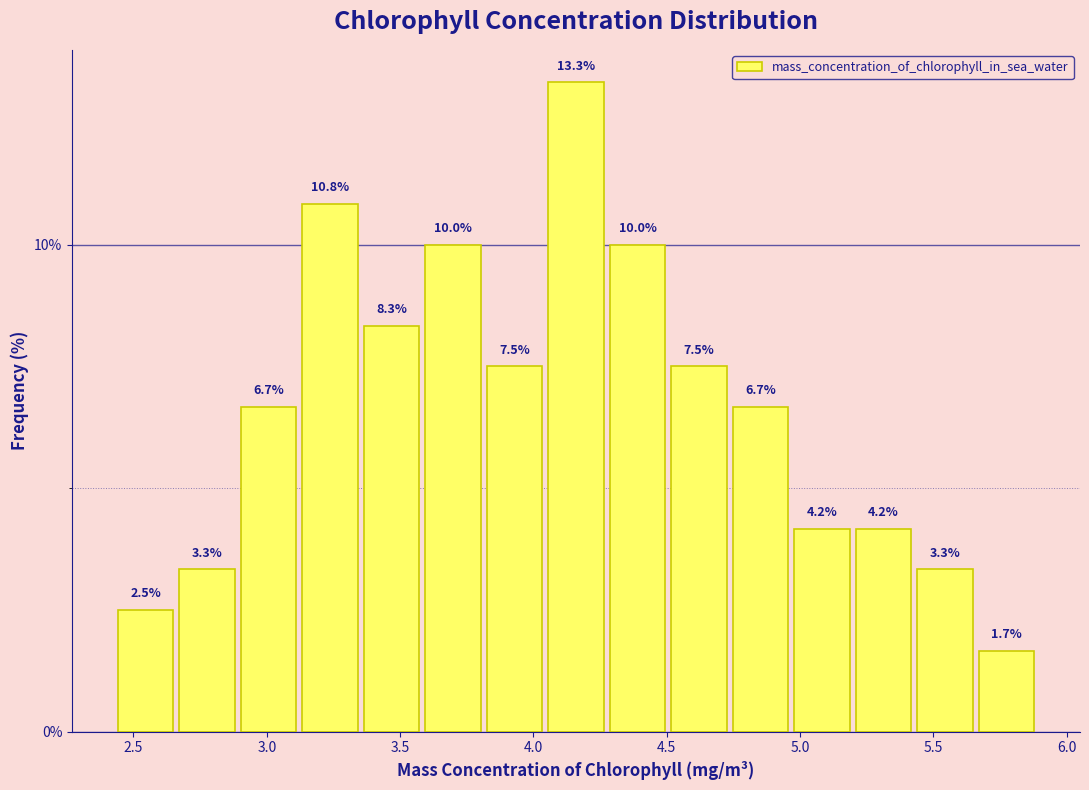

Reading left to right, list every bar in this chart as the range it spans on the x-axis followed by its height. The bar edges are not printed on the chart, so give them approximately, as read against the axis.

2.45 to 2.65: 2.5
2.65 to 2.90: 3.3
2.90 to 3.10: 6.7
3.10 to 3.35: 10.8
3.35 to 3.60: 8.3
3.60 to 3.80: 10.0
3.80 to 4.05: 7.5
4.05 to 4.30: 13.3
4.30 to 4.50: 10.0
4.50 to 4.75: 7.5
4.75 to 4.95: 6.7
4.95 to 5.20: 4.2
5.20 to 5.45: 4.2
5.45 to 5.65: 3.3
5.65 to 5.90: 1.7